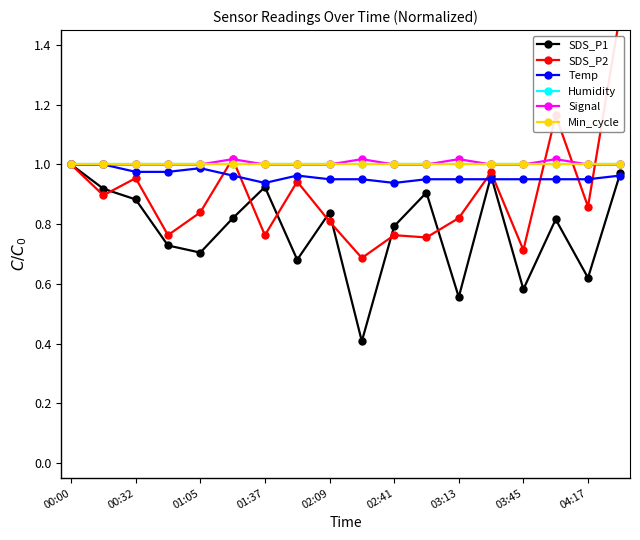

How many Temp values are between 0 and 1?

18